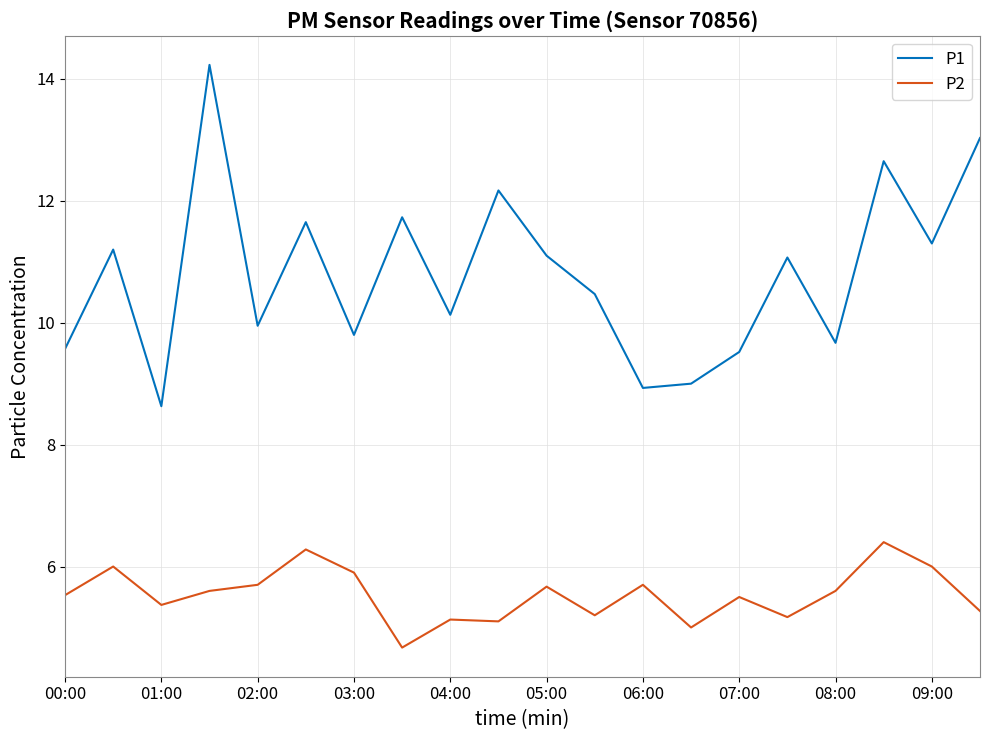

At how many categories does at least one series exceed 4?

20